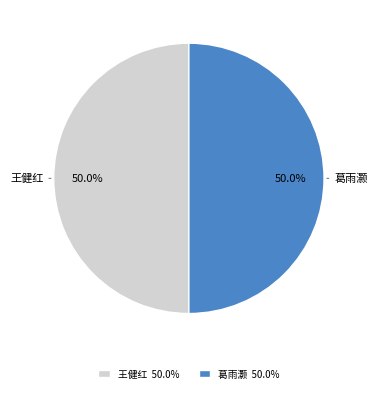

What is the ratio of the value at 葛雨灏 50.0% to the value at 王健红 50.0%?

1.0